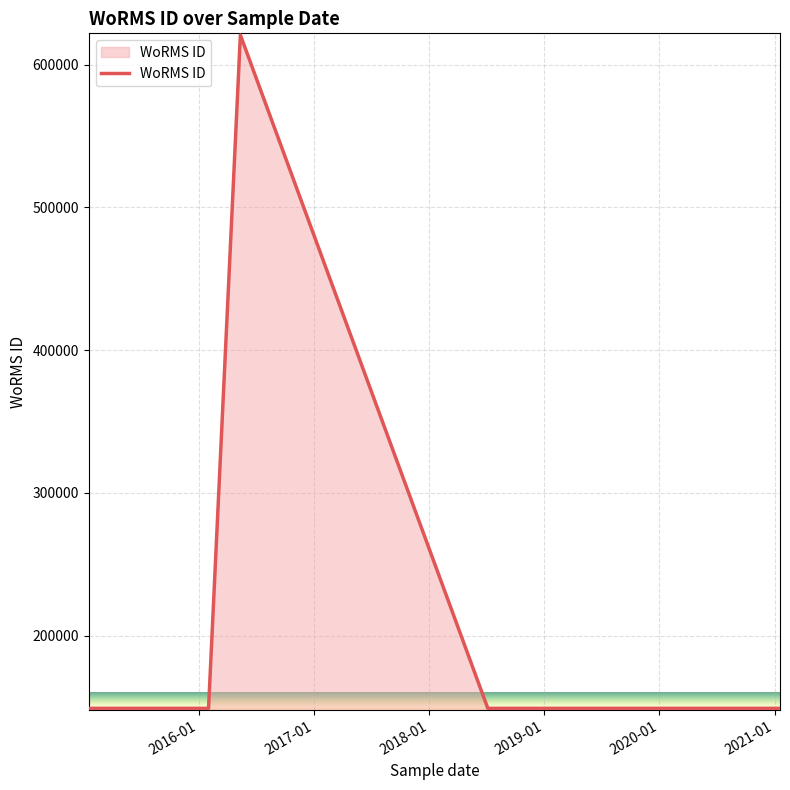

What is the sum of all values?

1366506